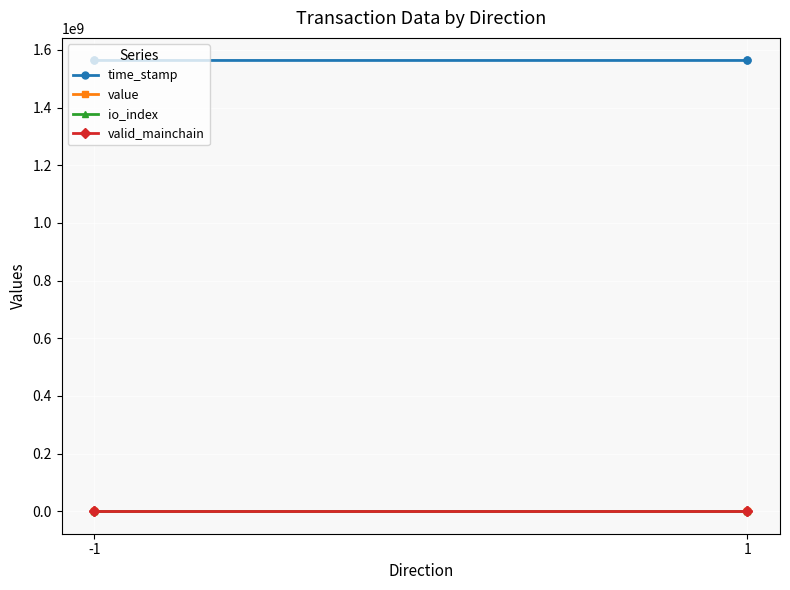

Is this an area chart (filled region under the line)?

No